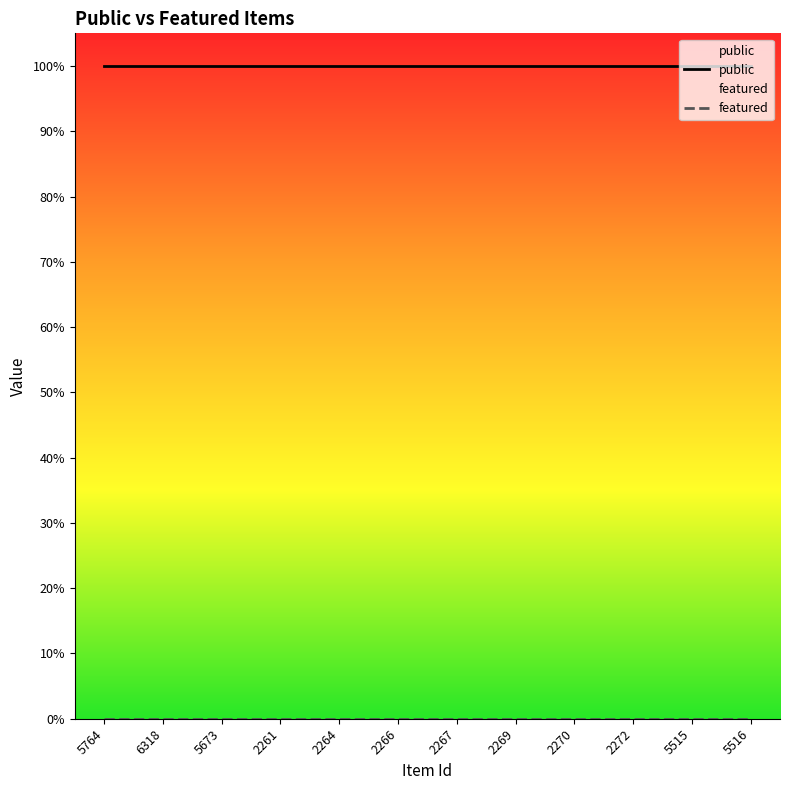

Where is featured nearest to the value 0?

5764